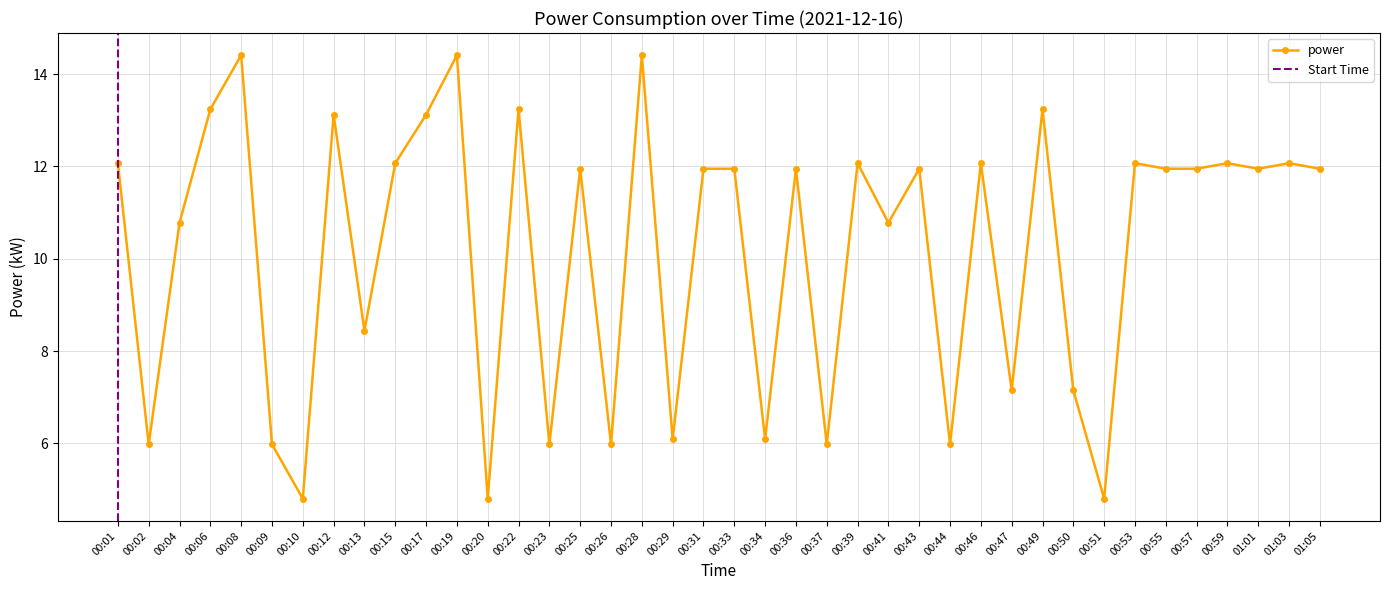

Between 00:04 and 00:08, which is larger?

00:08